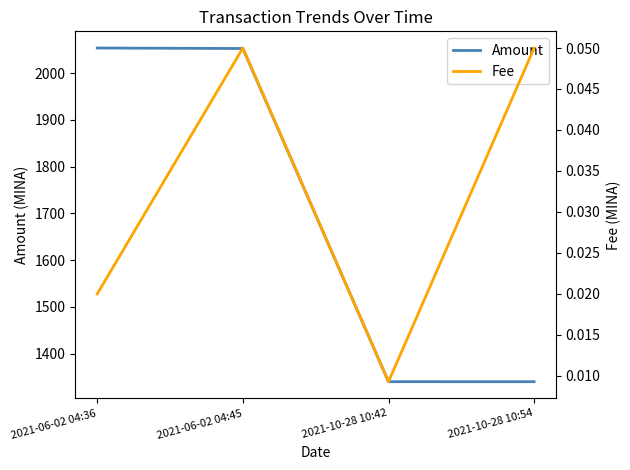

True or false: Fee and Amount cross at least once.

False